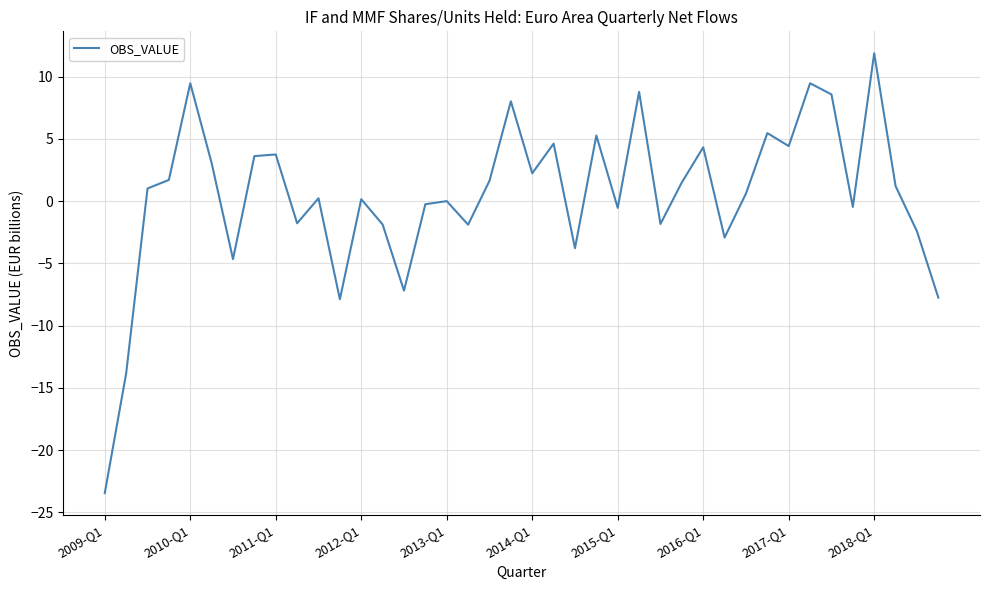

What is the maximum value shown in the chart?

11.9